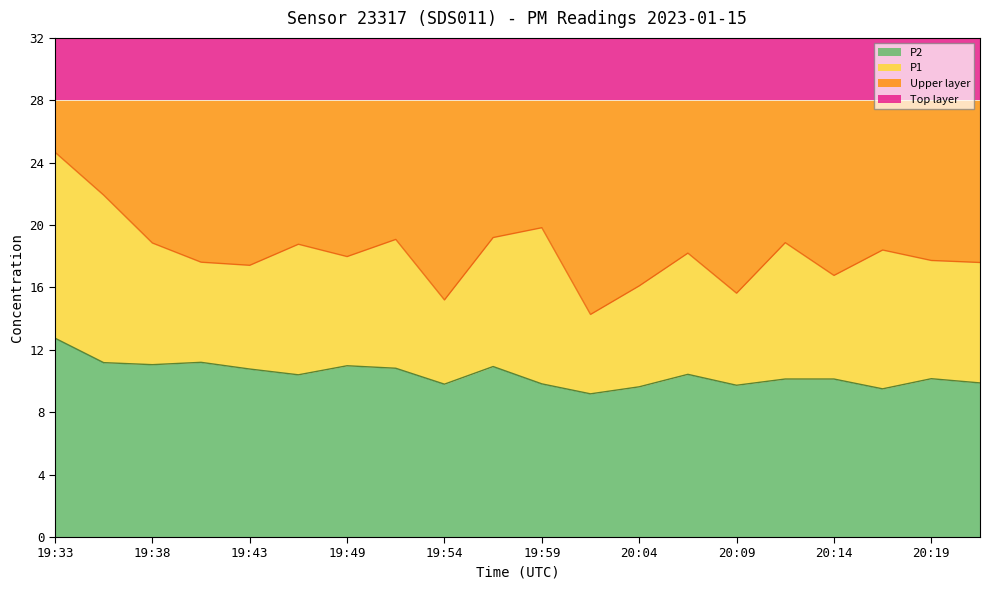

At which label does P2 reach its peak?

19:33